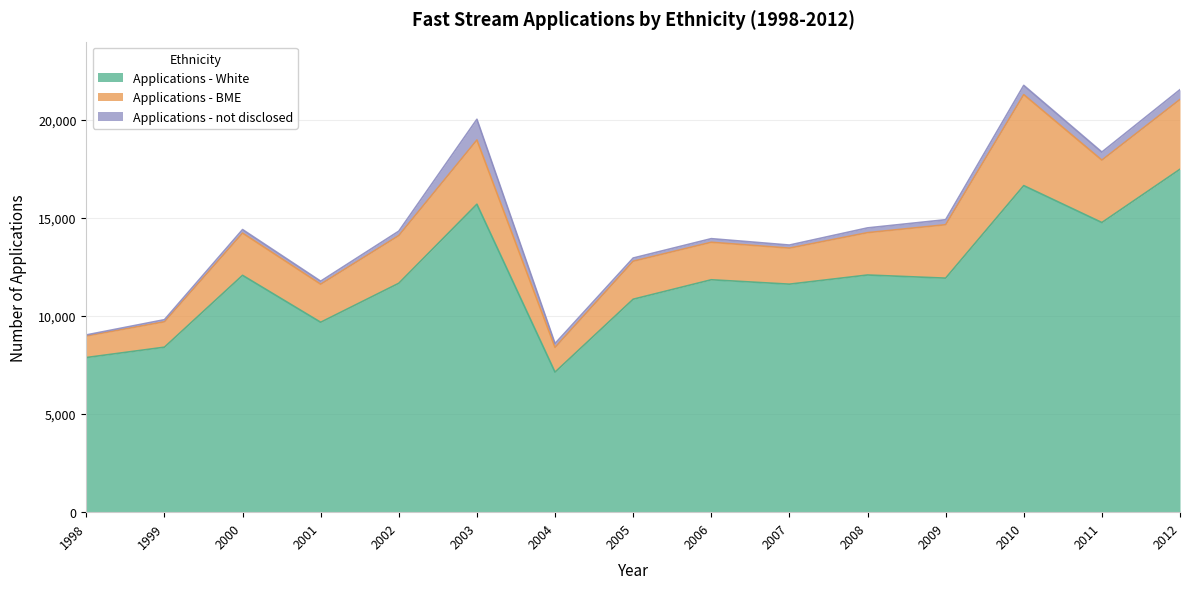

At which label is Applications - not disclosed closest to 555?

2012